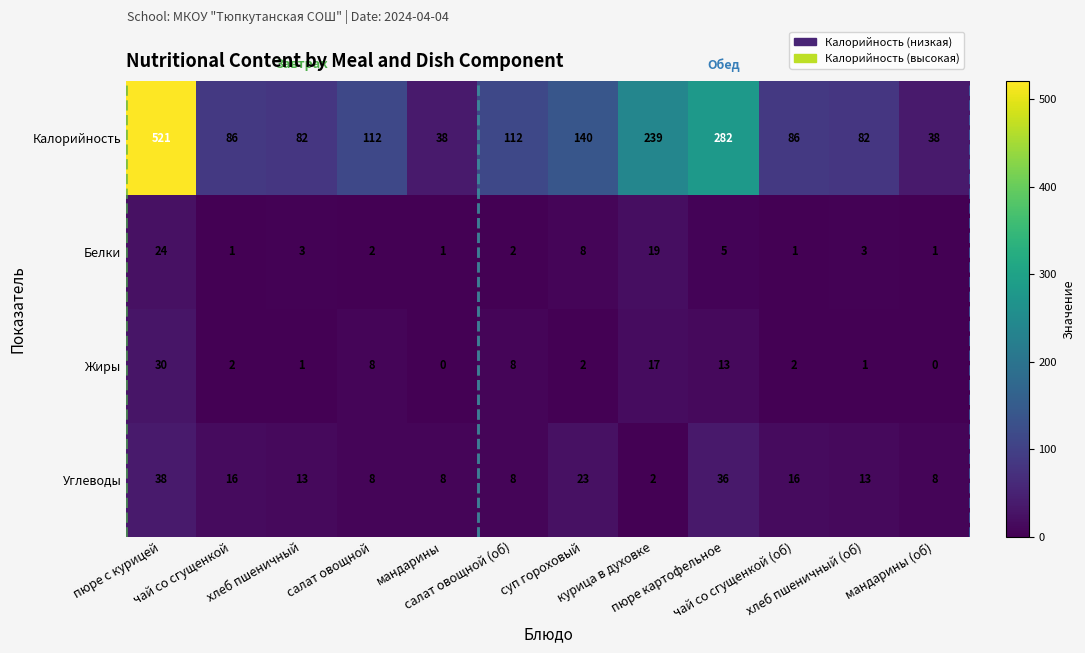

Which series has the largest range (max minus min)?

Калорийность